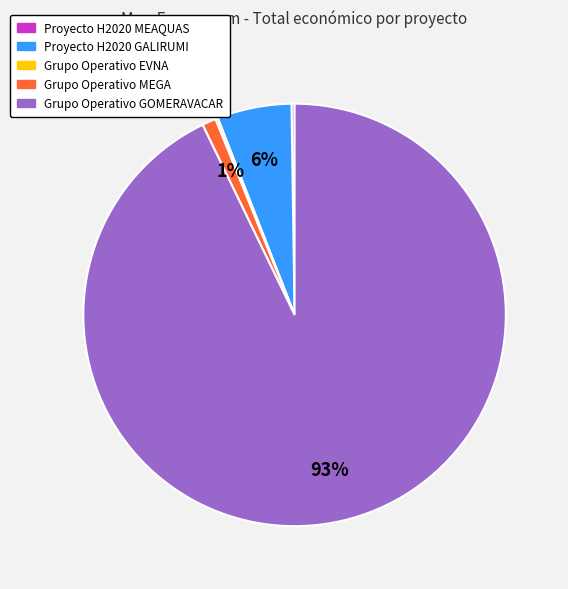

Is there any slice that represents more than half of the pie?

Yes